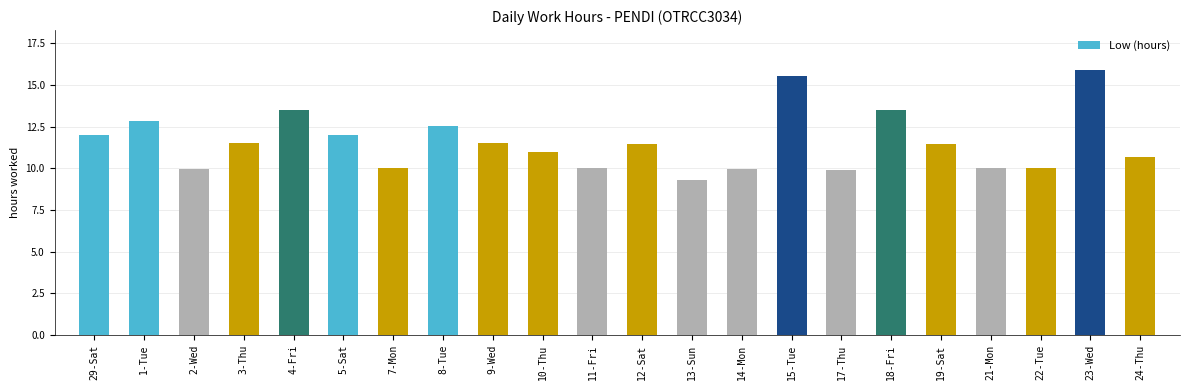

How many distinct data groups are displayed?

1